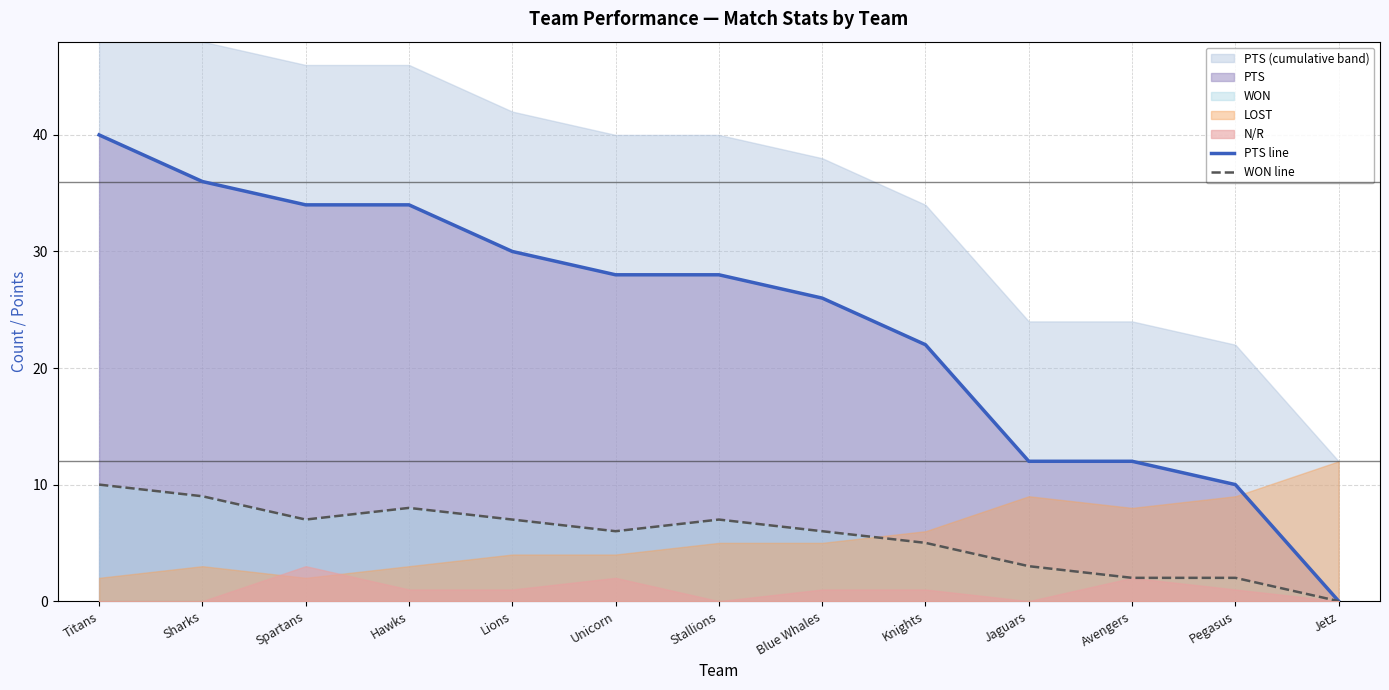

At which label is PTS line closest to 20?

Knights